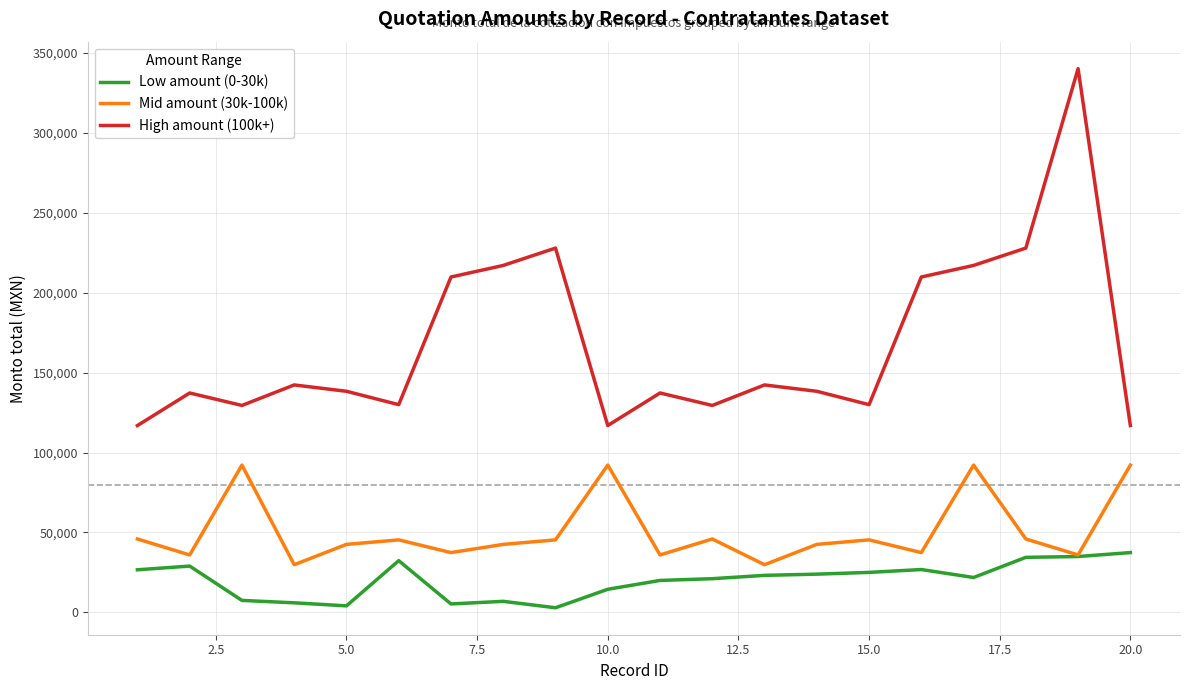

True or false: High amount (100k+) and Low amount (0-30k) intersect in this chart.

False